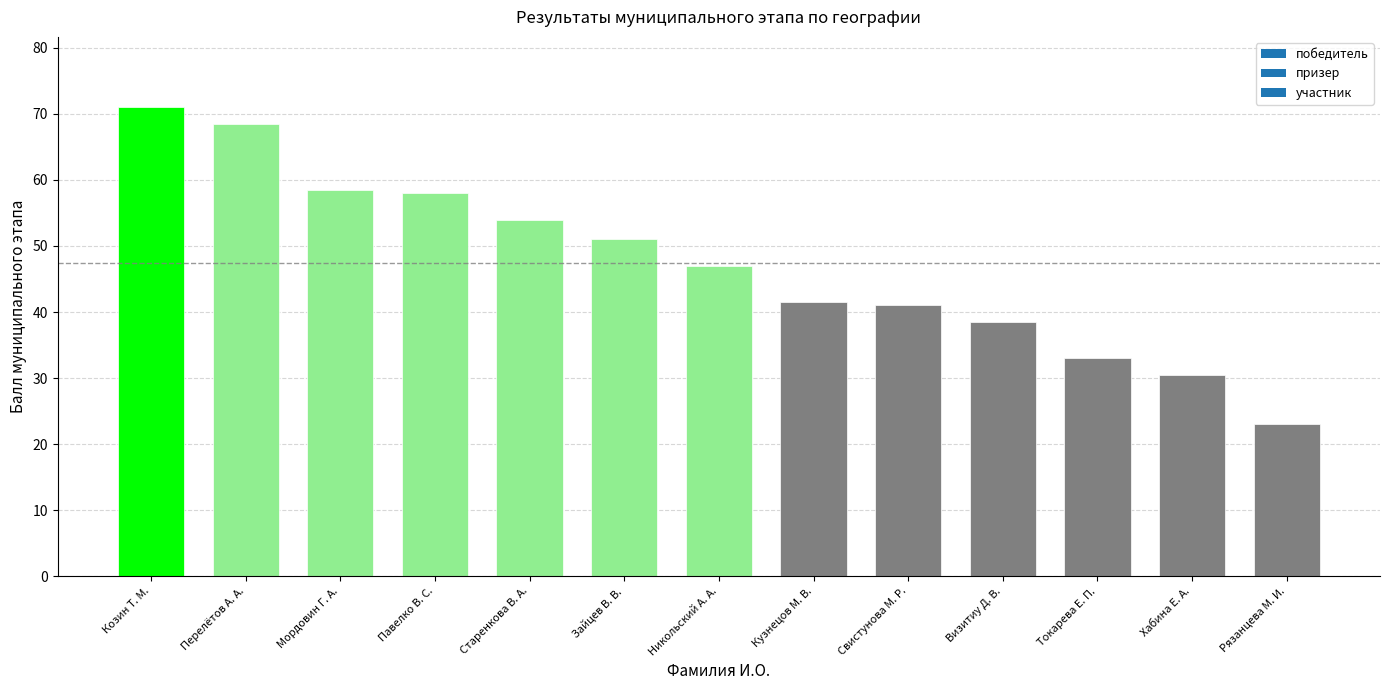

Are the bars grouped side by side (vs. stacked)?

No